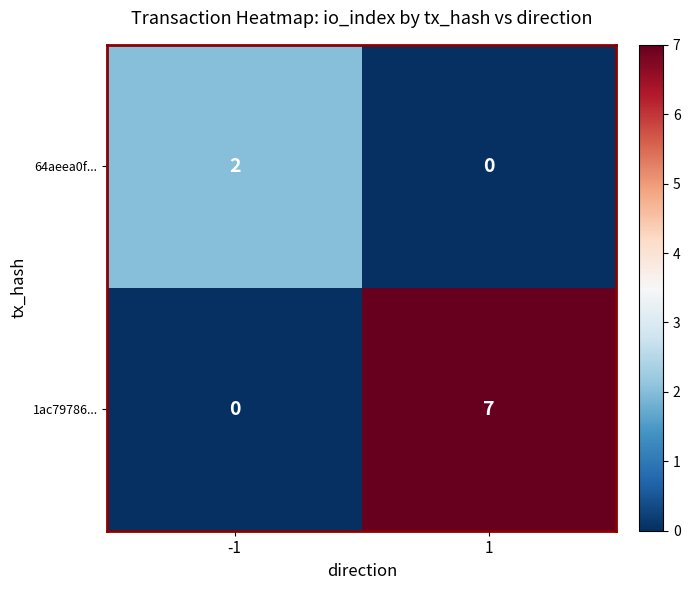

What is the average value of the 1ac79786... series?

4